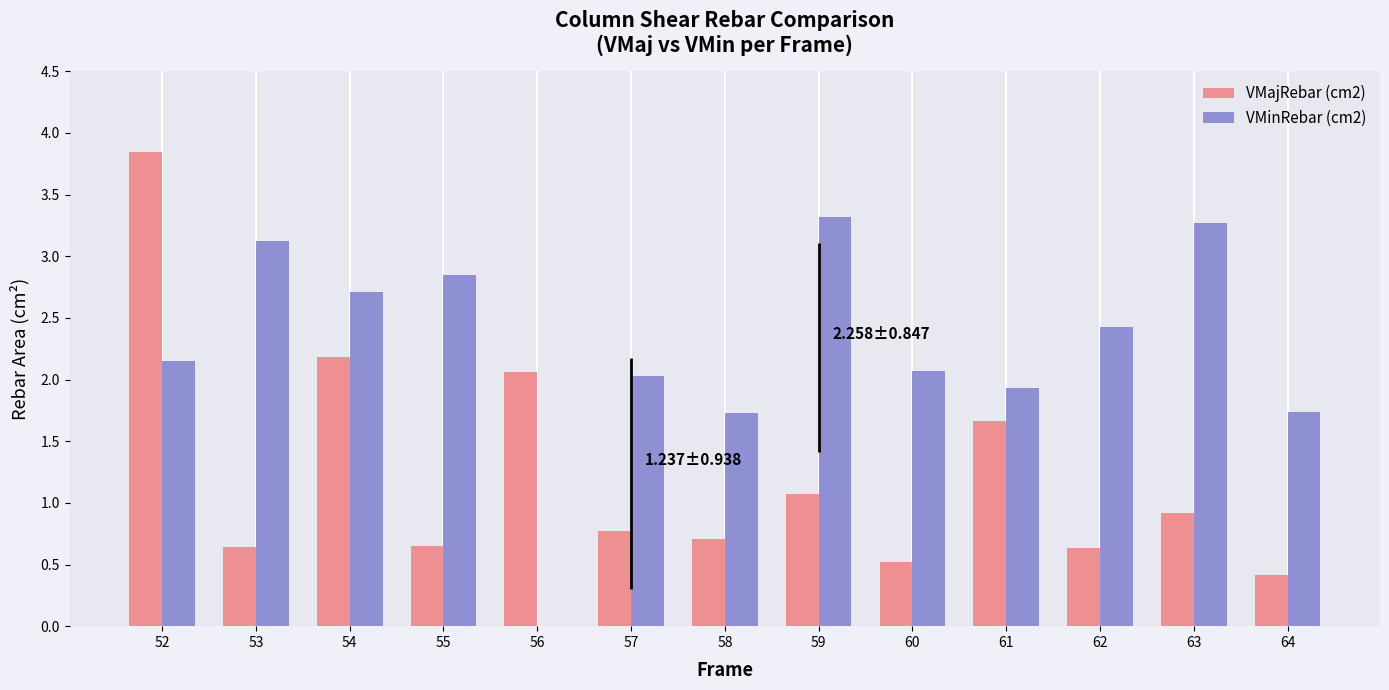

At which label is VMajRebar (cm2) closest to 2?

56